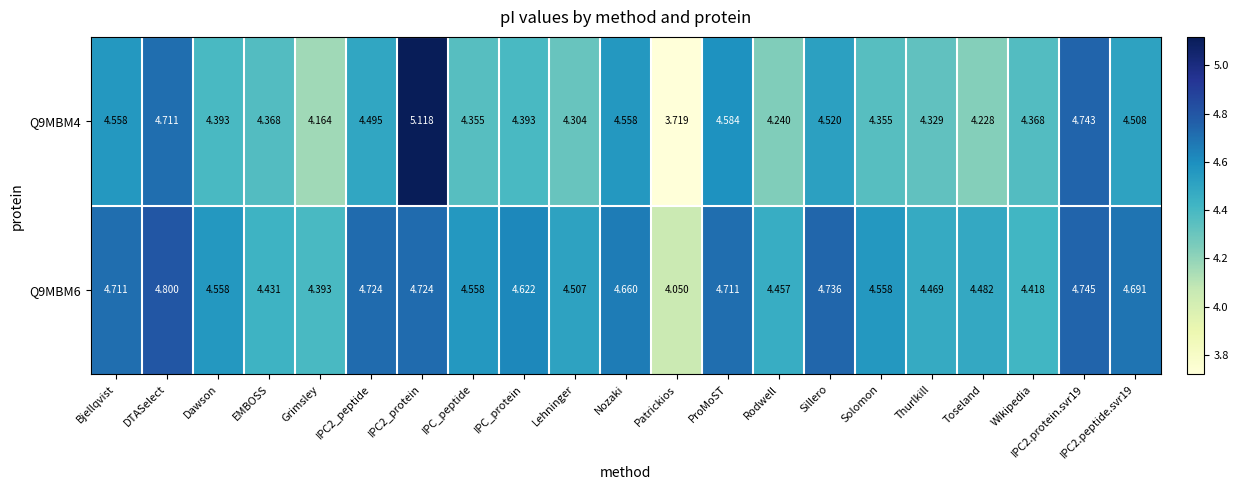

What is the spread (max minus min) of values at Sillero?

0.2